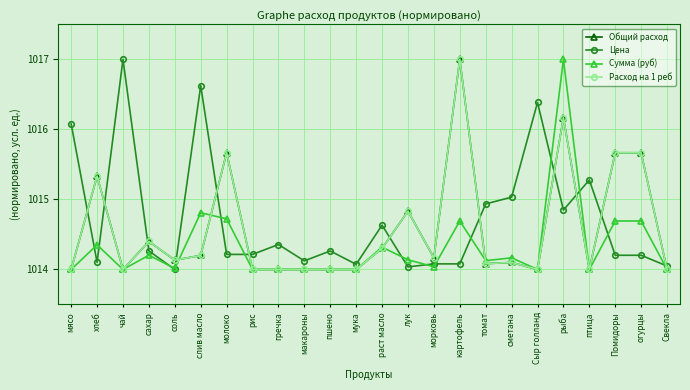

What position from the right is рис?

17